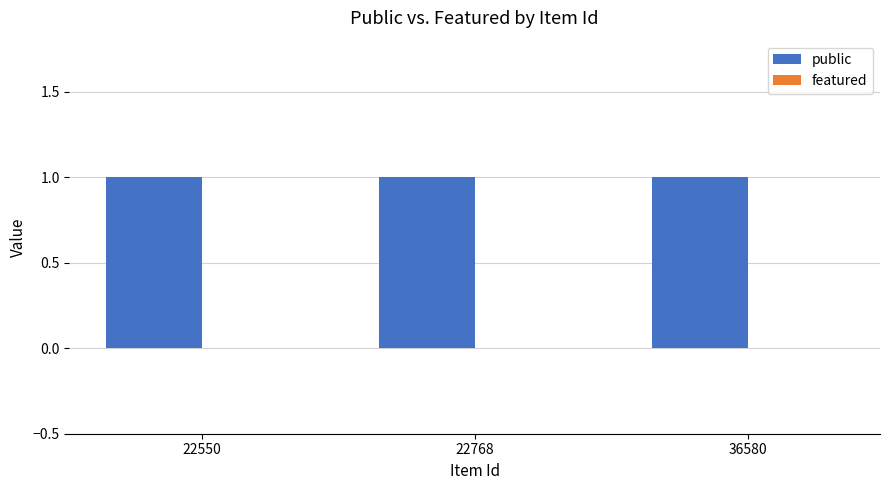

At which label does featured reach its minimum?

22550